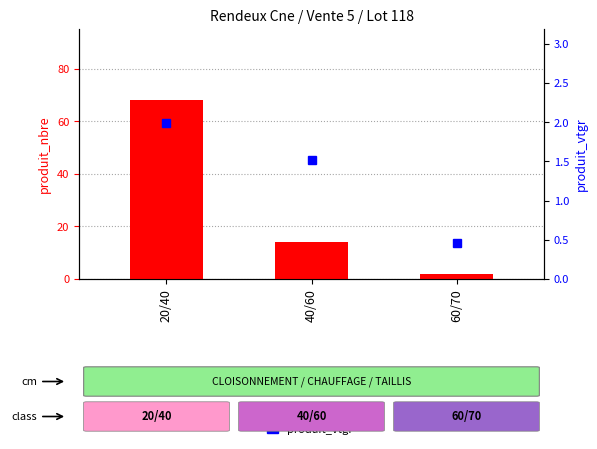

Where does the produit_vtgr series first go above 1?

20/40